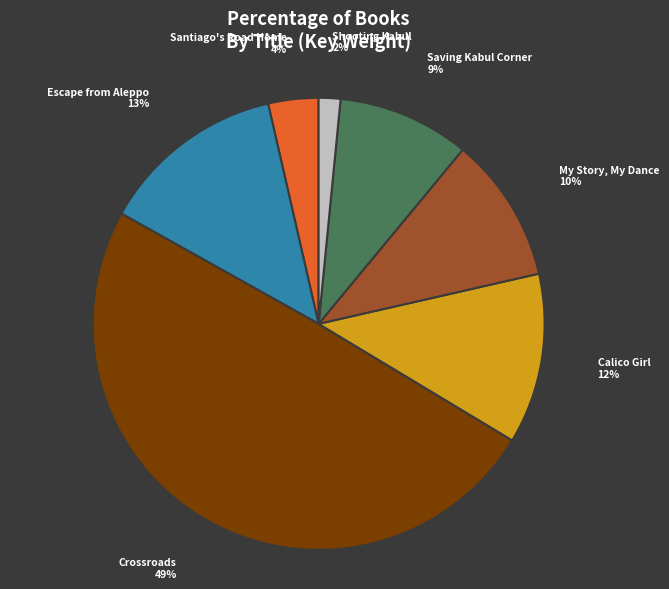

Which category has the biggest portion of the pie?

Crossroads